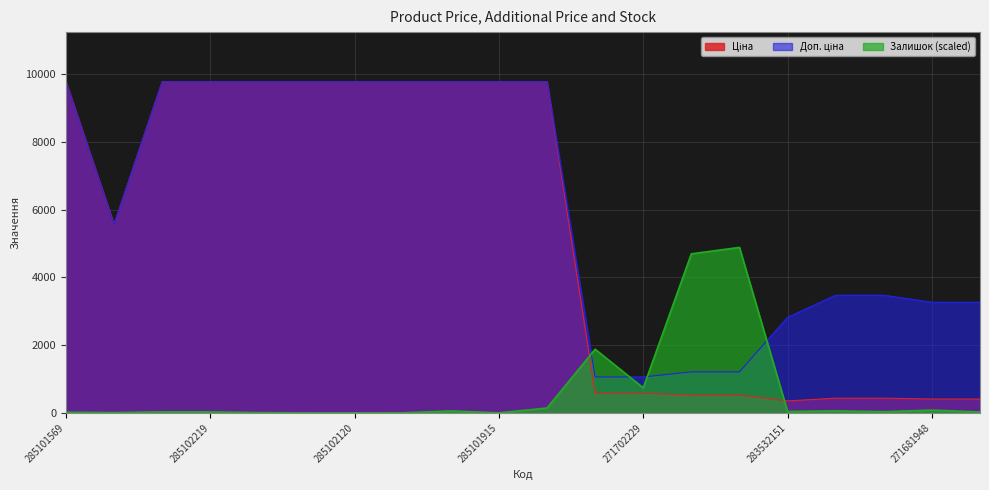

At which label is Залишок closest to 2442?

271702230